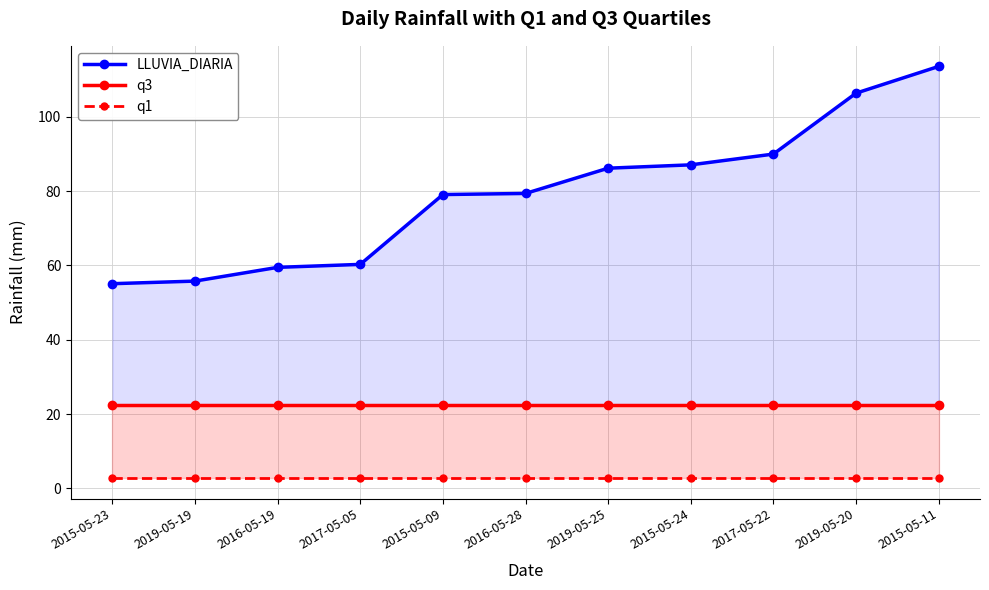

What is the difference between the maximum and minimum values in the LLUVIA_DIARIA series?

58.5